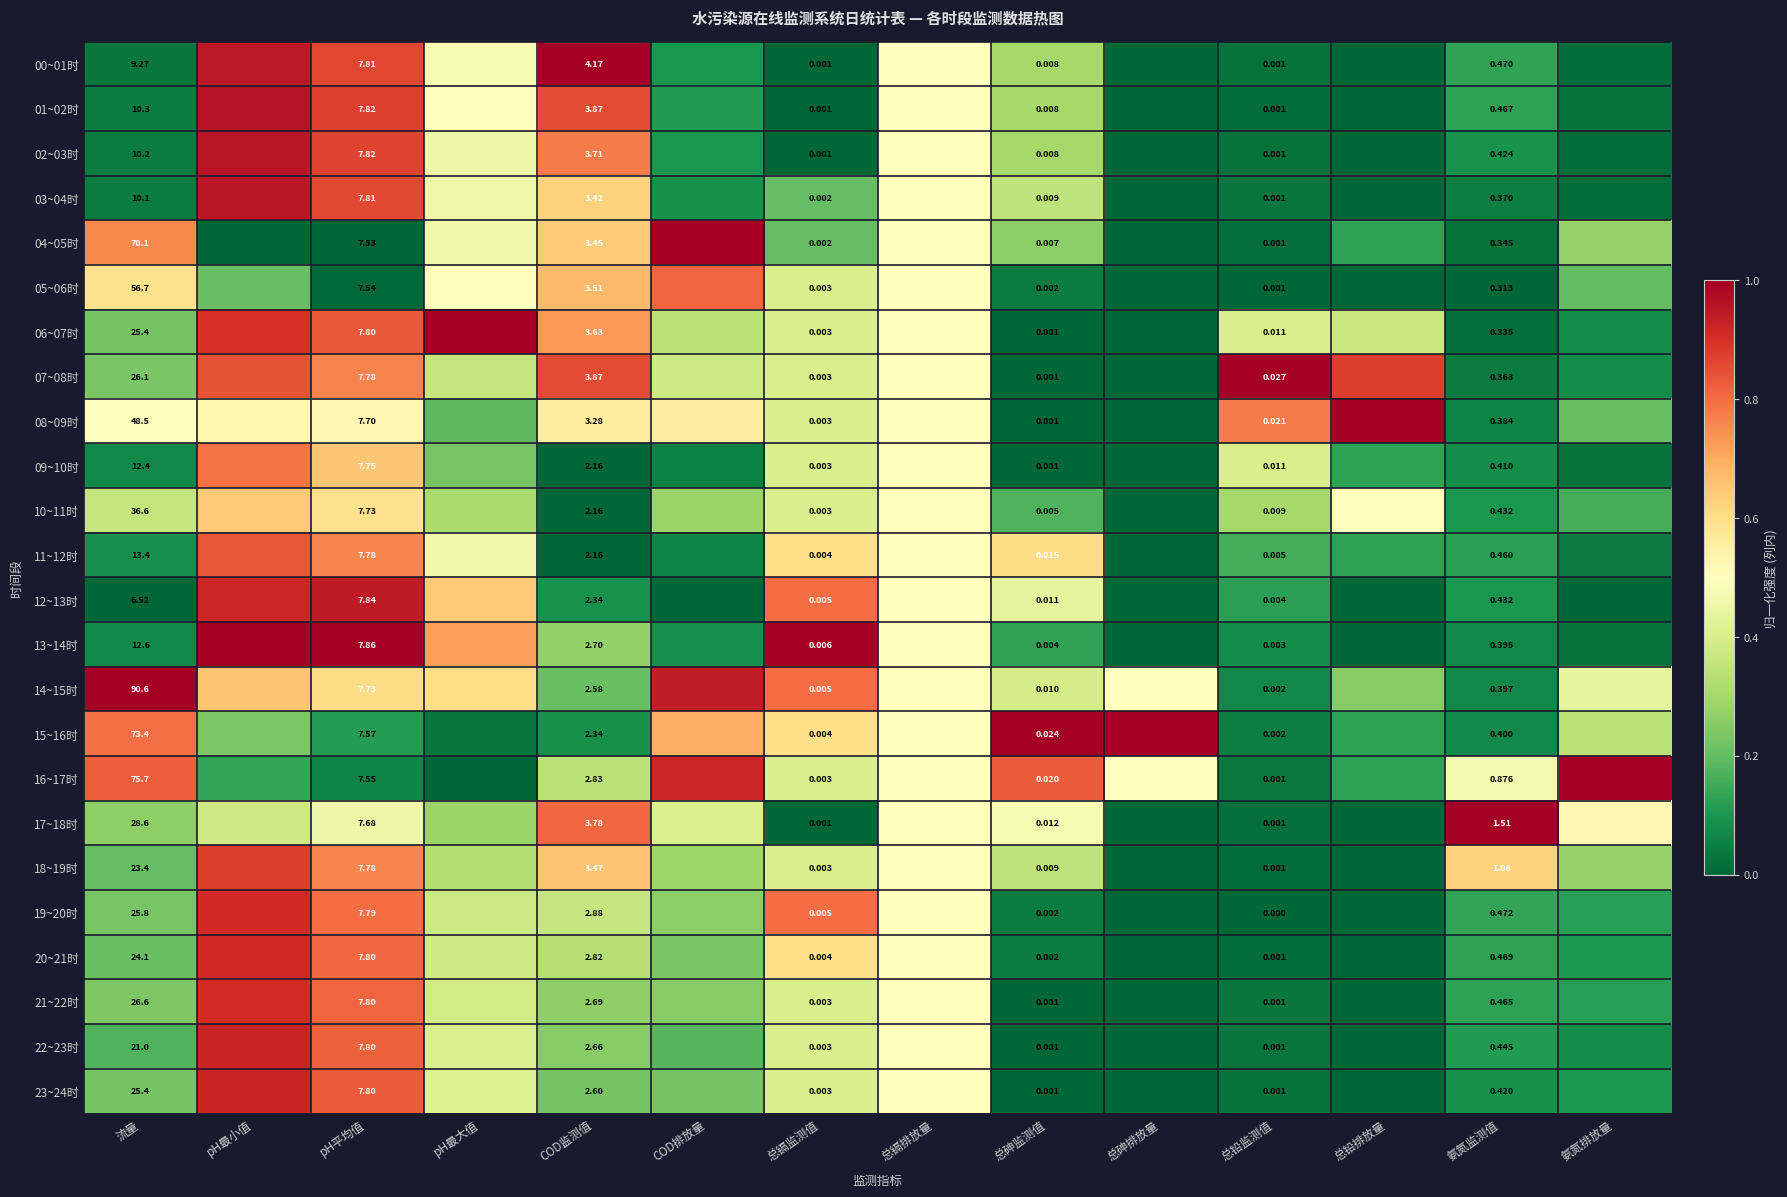

What is the difference between the maximum and minimum values in the 20~21时 series?

0.9